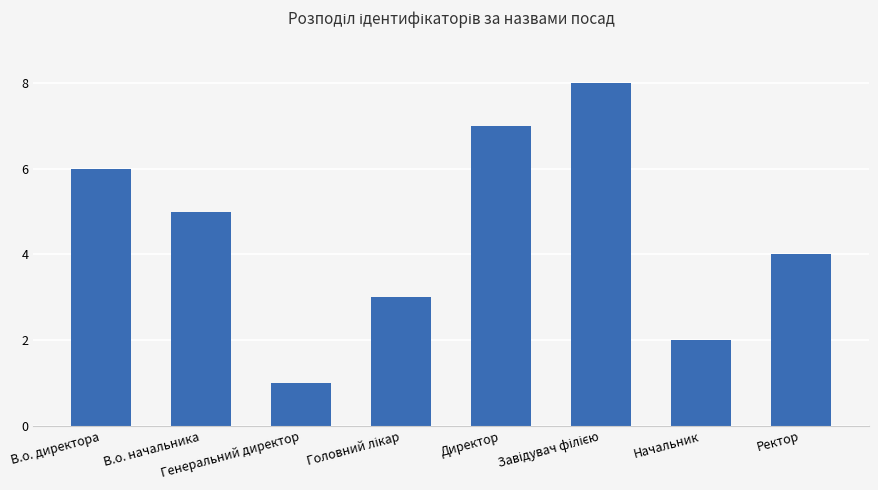

What is the difference between the maximum and minimum values?

7